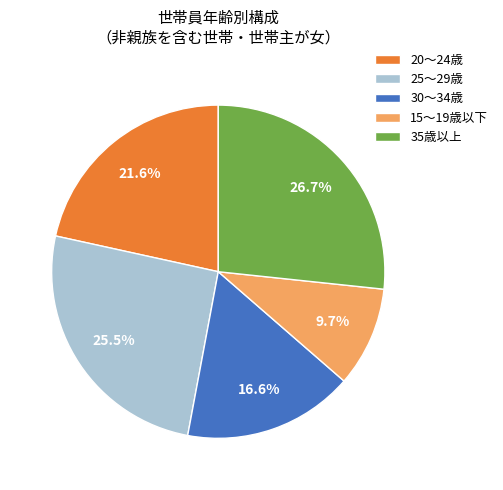

Approximately how many times larger is the value at 35歳以上 compared to 20～24歳?

1.2